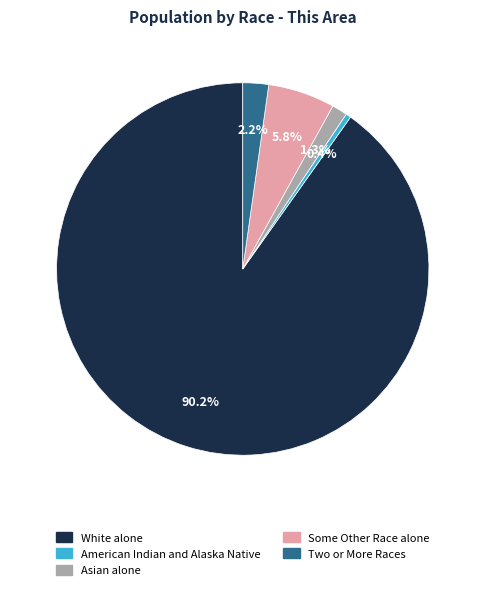

Count the number of slices in the pie.

5